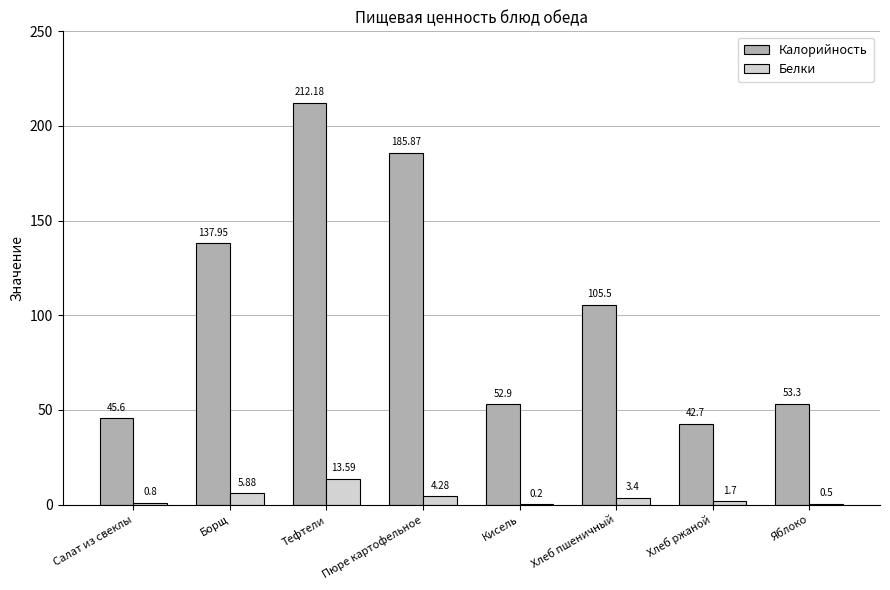

At which label does Белки reach its peak?

Тефтели